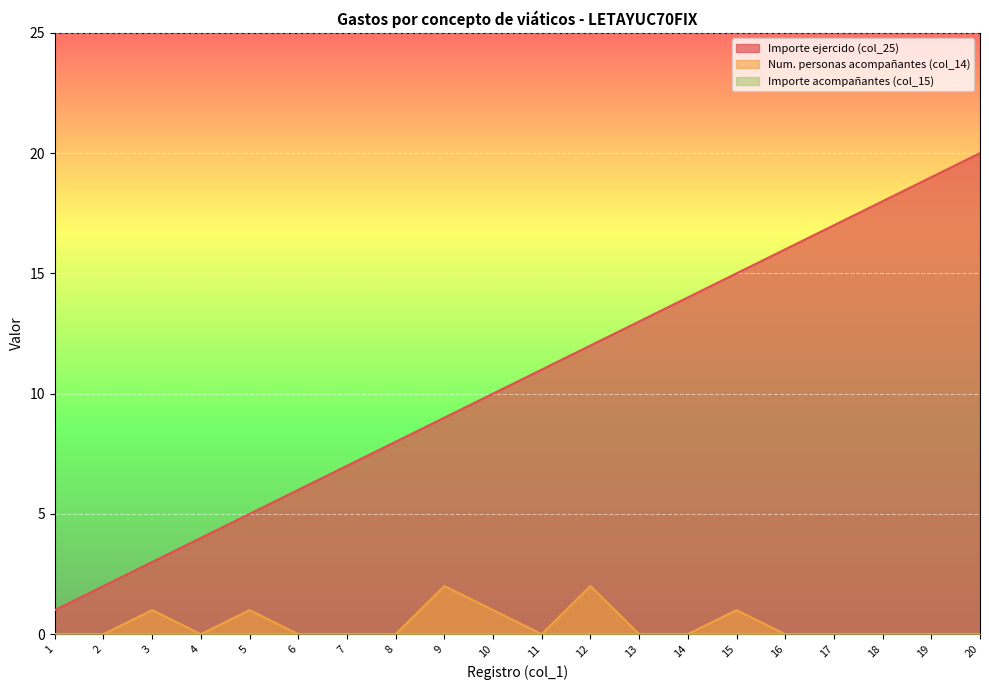

What is the total value across all series at 4?

4